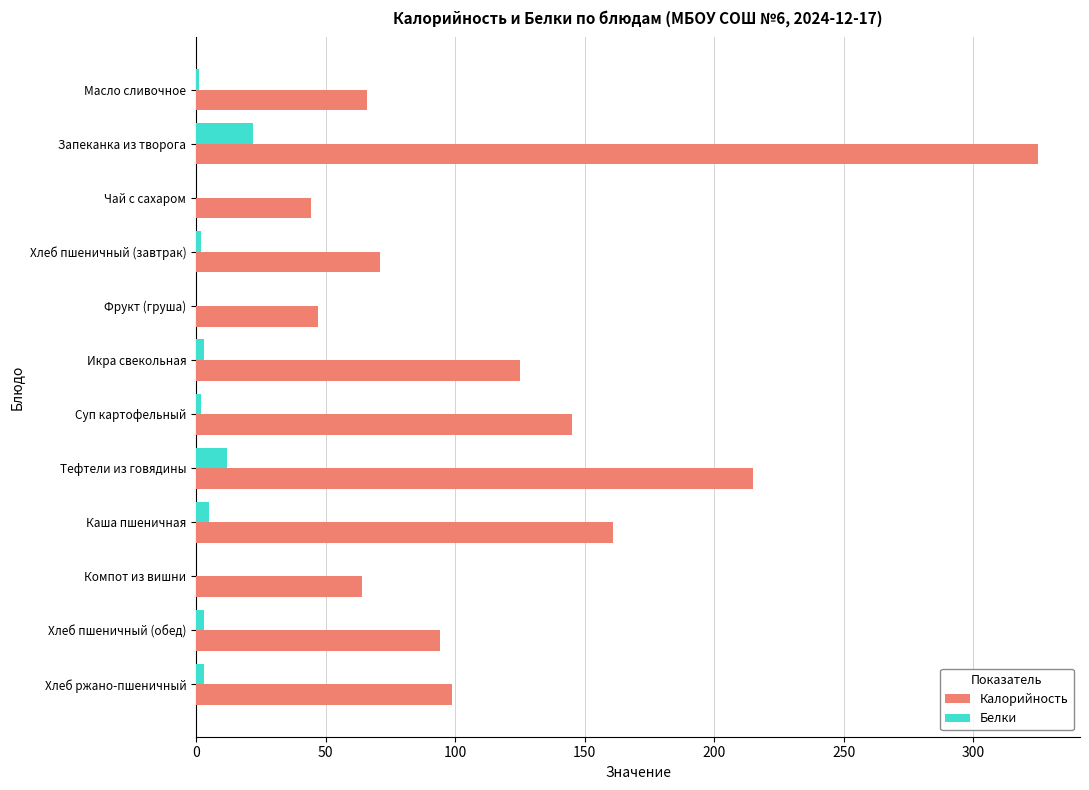

How many distinct data groups are displayed?

2